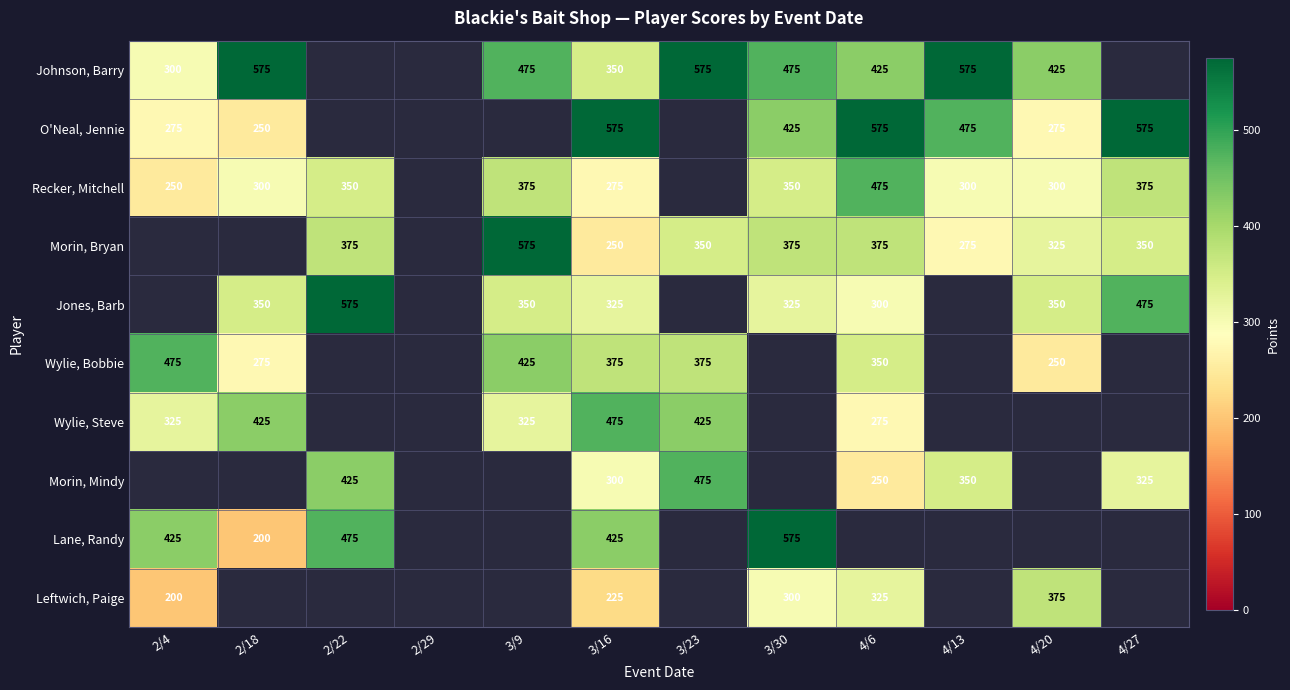

What is the greatest value displayed?

575.0